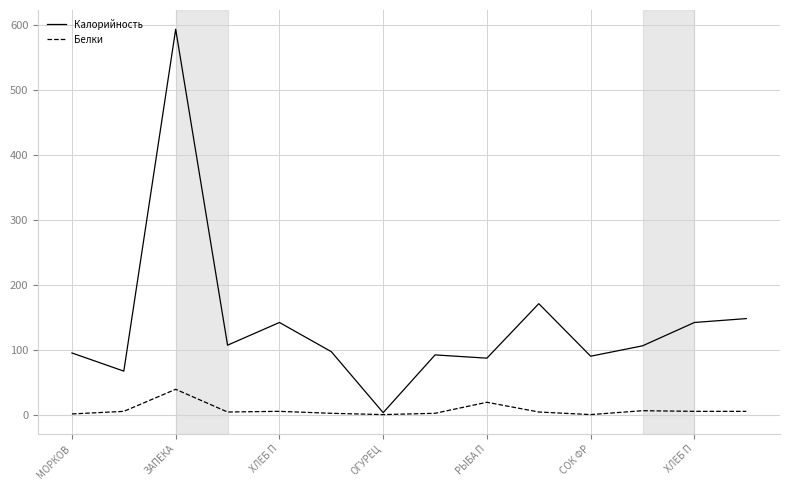

True or false: Калорийность has more than 2 interior local peaks.

True